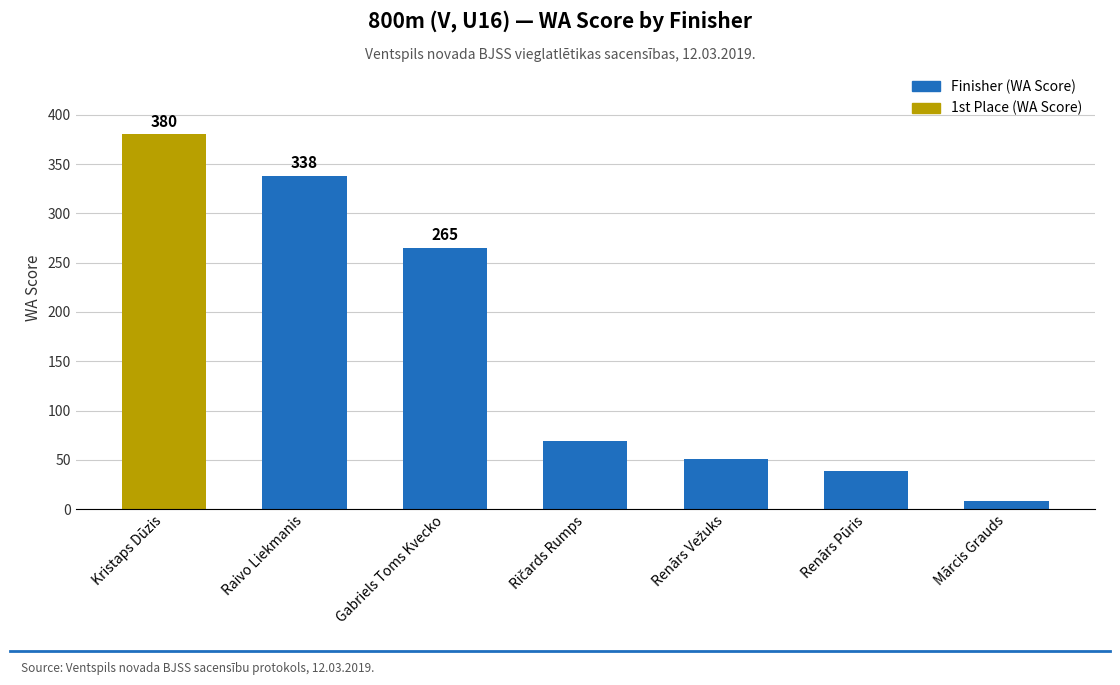

What is the minimum value shown in the chart?

8